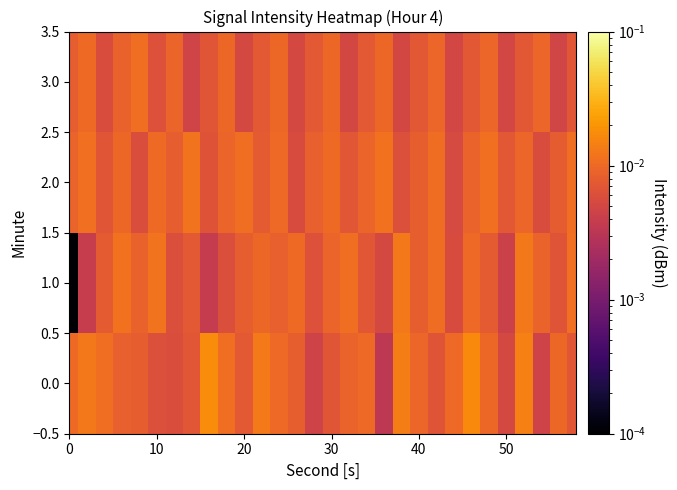

Rank the series by their average value, from highest to lowest.

0.0, 2.0, 1.0, 3.0